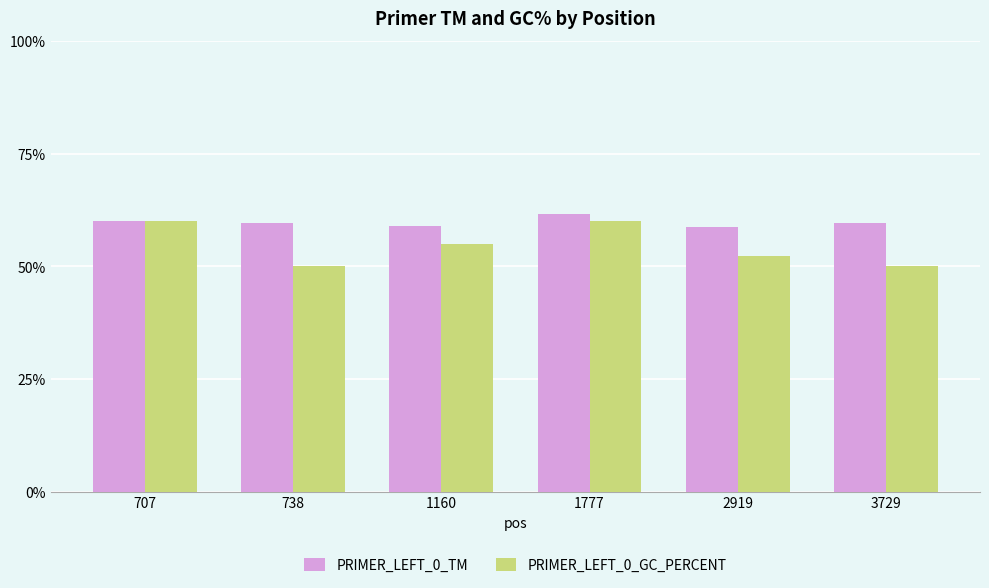

Which label corresponds to the largest value in the chart?

1777